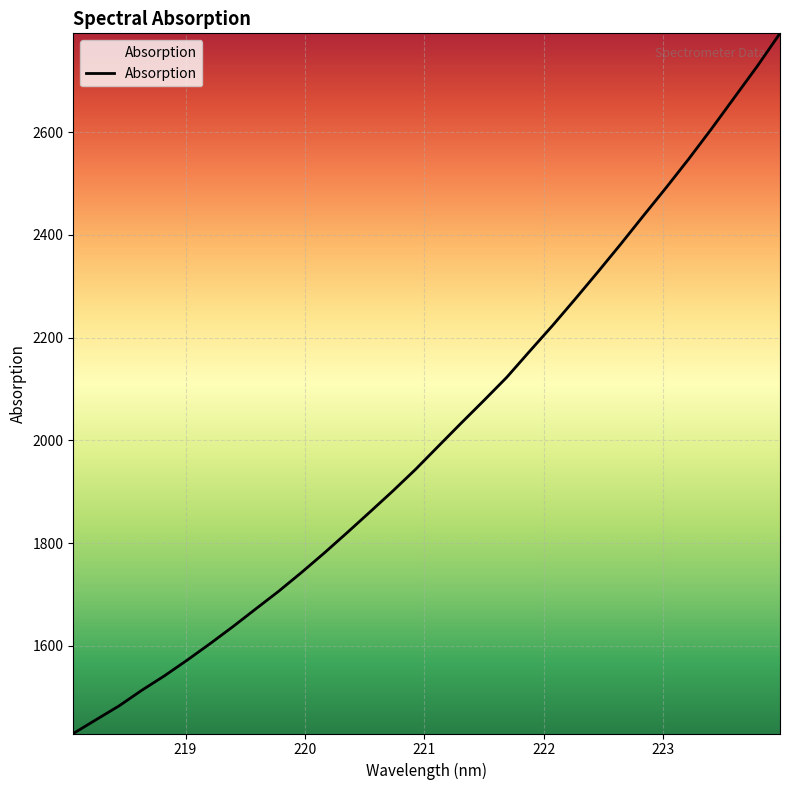

How many values exceed 1988?

16